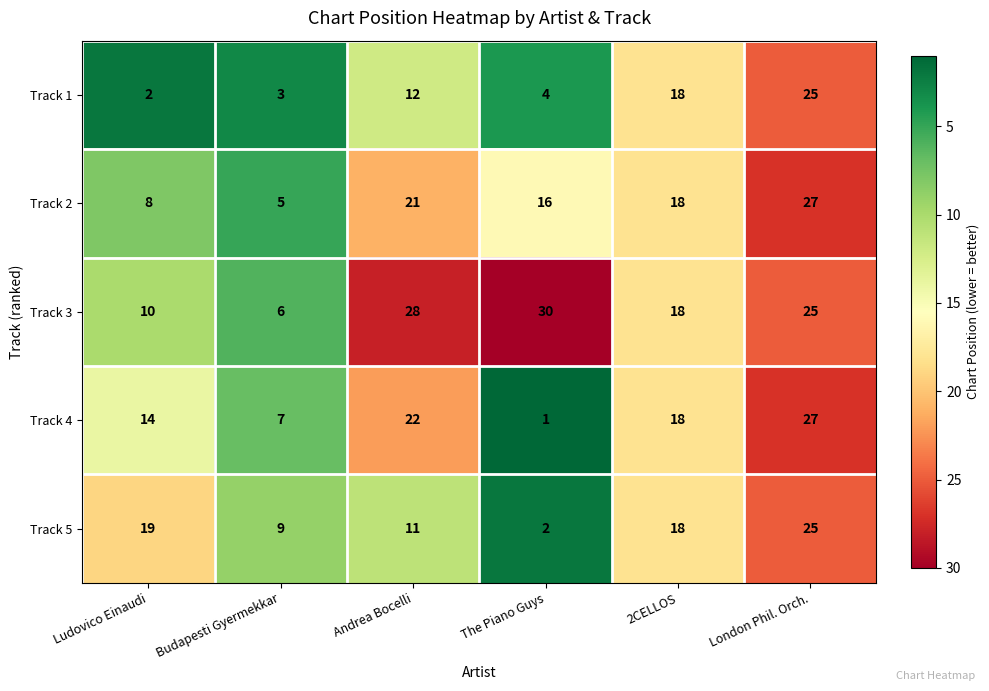

True or false: Track 5 has a value of 1 at The Piano Guys.

False